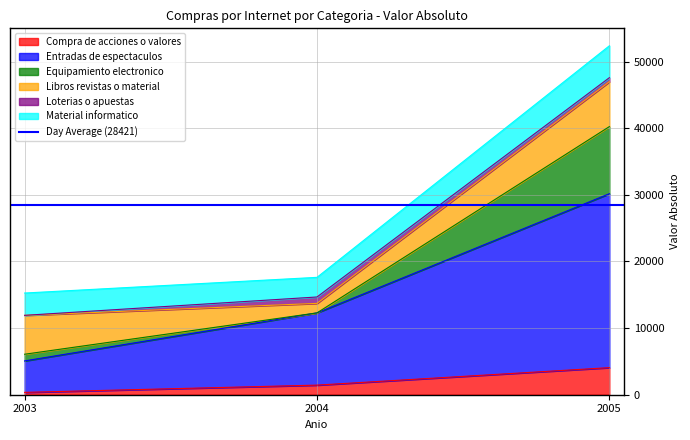

Is the value of Equipamiento electronico at 2004 greater than the value of Compra de acciones o valores at 2004?

Yes